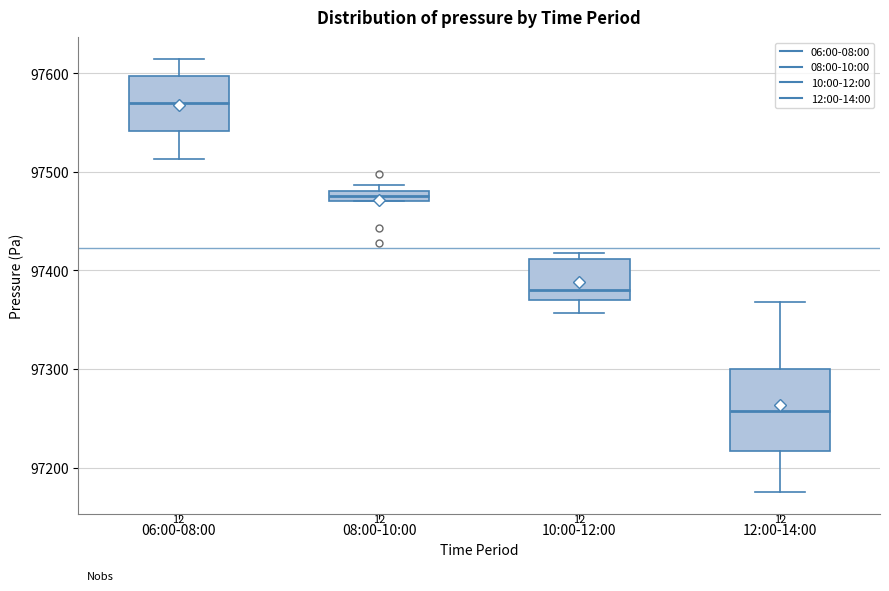

Where does the lower whisker of the box for 10:00-12:00 end on the y-axis? The values are not printed on the chart, so give them approximately, as read against the axis.

97360